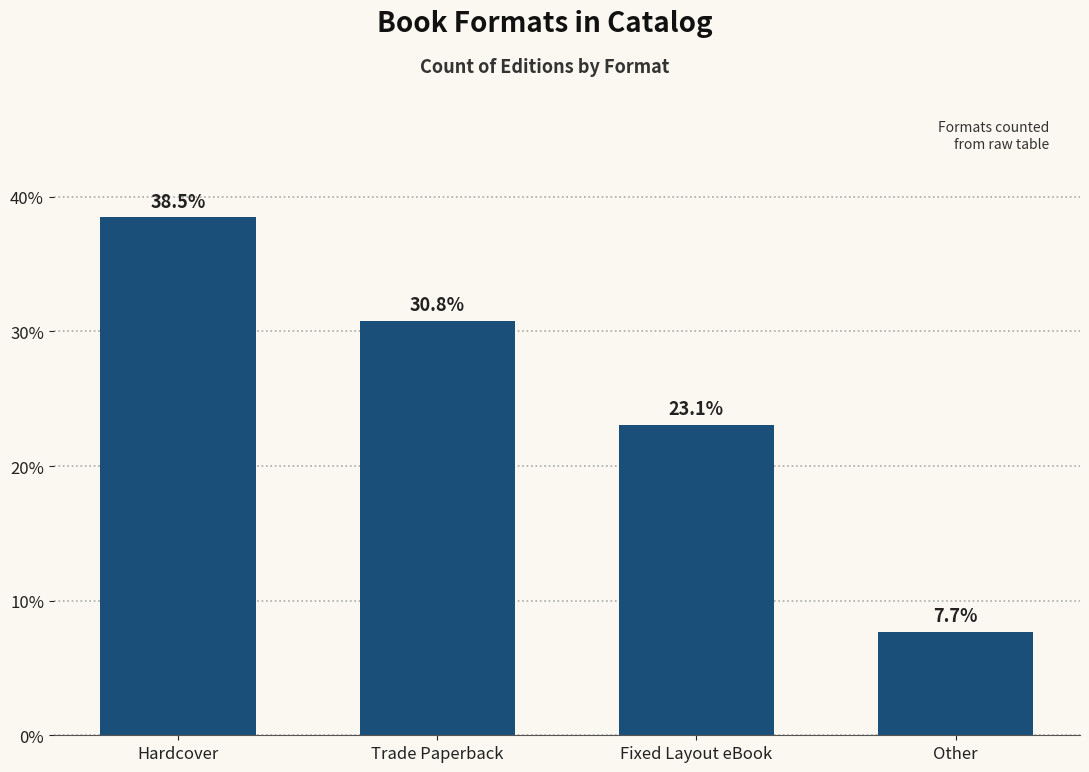

Rank the categories by value from lowest to highest.

Other, Fixed Layout eBook, Trade Paperback, Hardcover